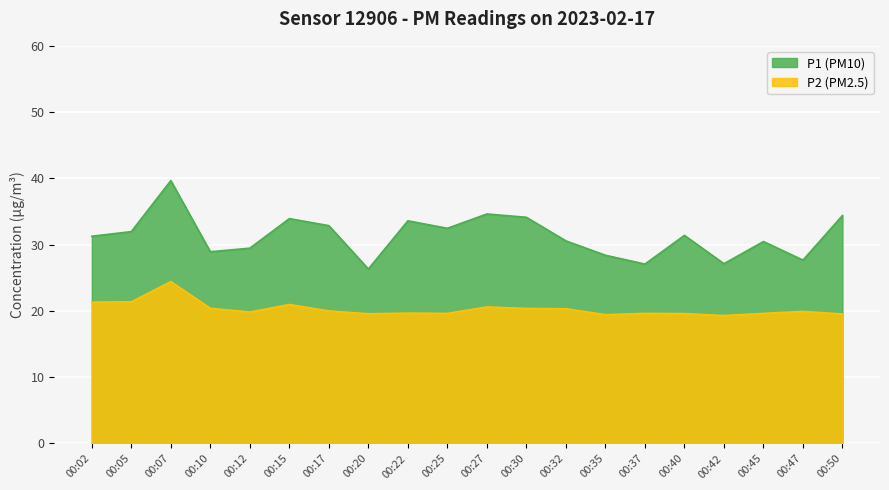

Which series has the largest range (max minus min)?

P1 (PM10)